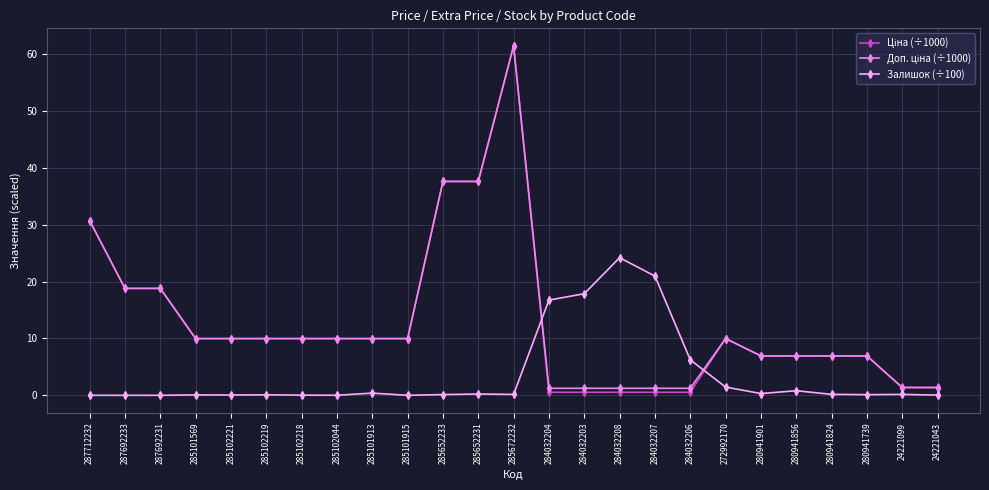

The Залишок (÷100) series shows 0.0 at 287712232. True or false?

True